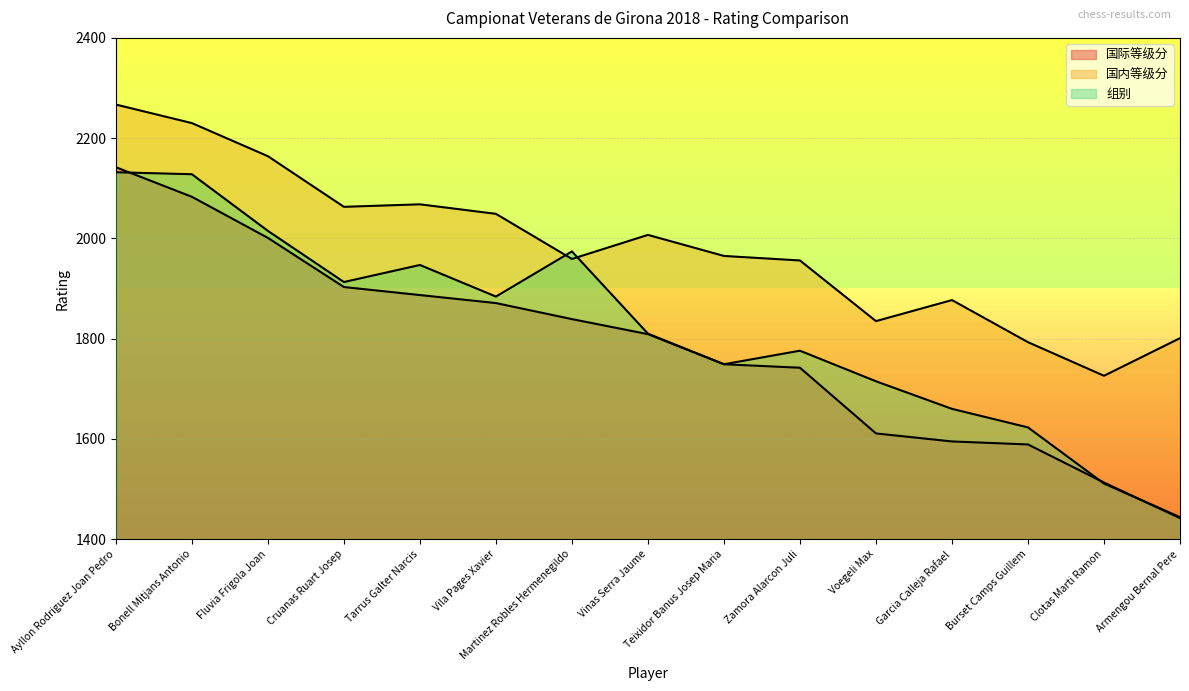

True or false: 国内等级分 and 国际等级分 cross at least once.

False